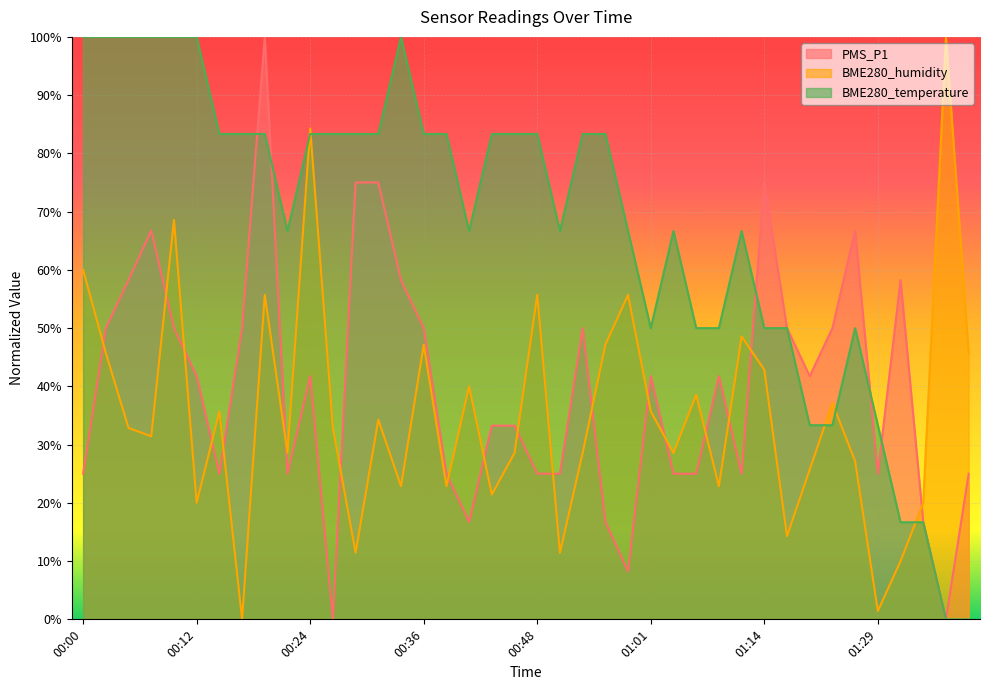

Where is BME280_temperature nearest to the value 50?

01:01